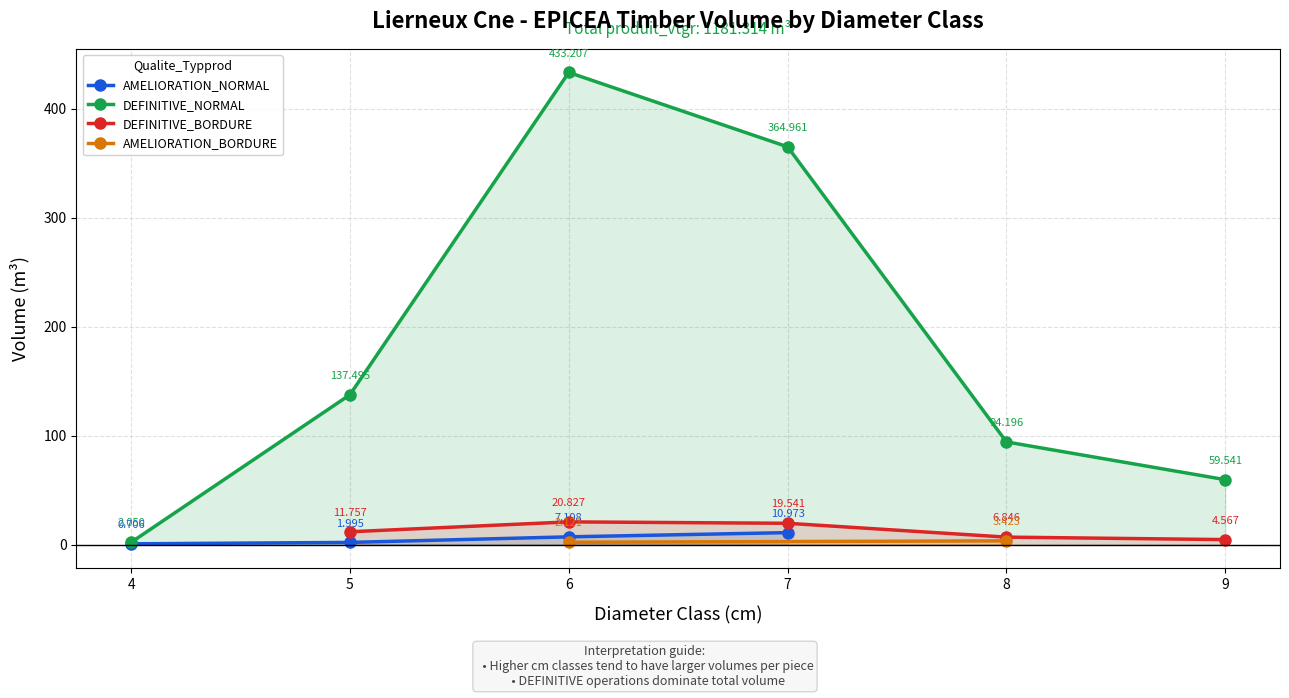

How many interior local peaks does the produit_nbre series have?

1